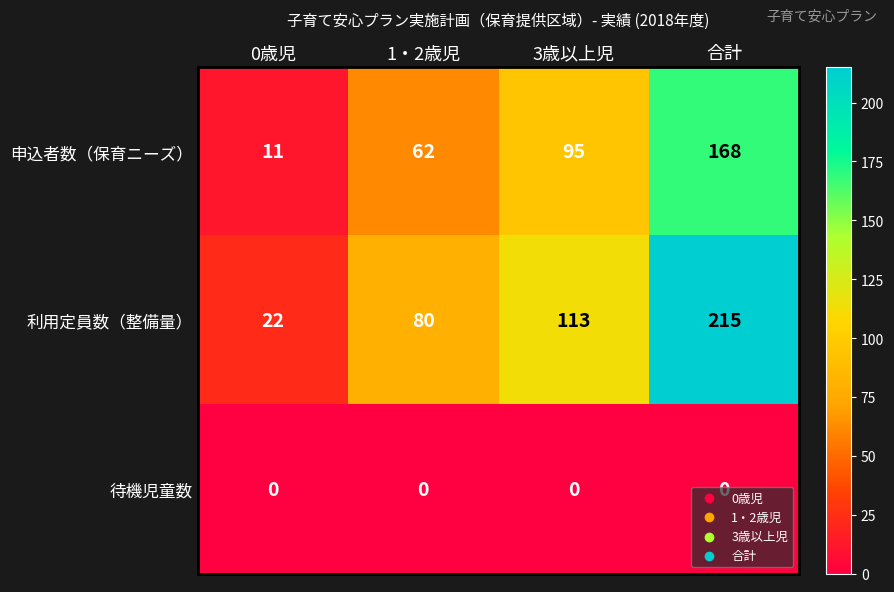

What is the approximate value of 申込者数（保育ニーズ） at 1・2歳児, to the nearest 10?

60